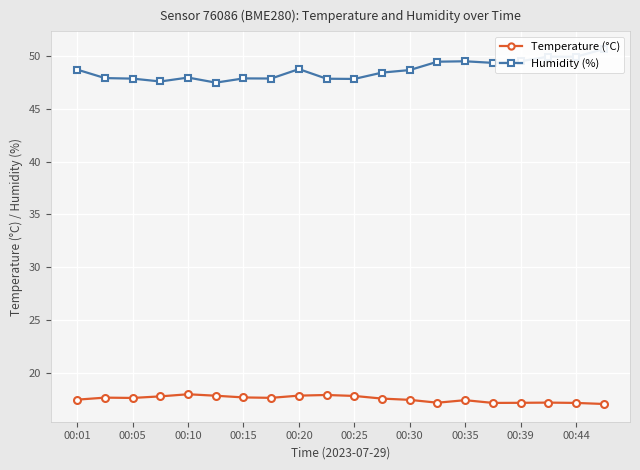

What is the value of the Temperature (°C) point at the 18th from the left?

17.2